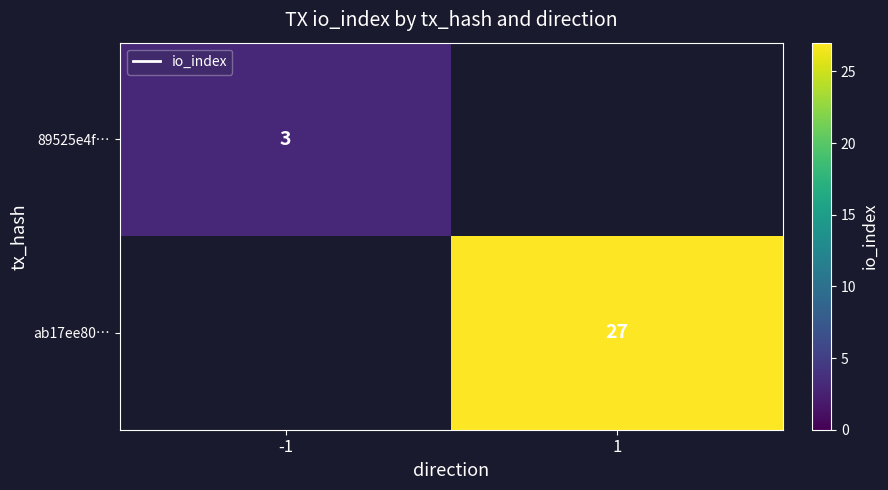

True or false: 89525e4f… has a value of 5 at -1.

False